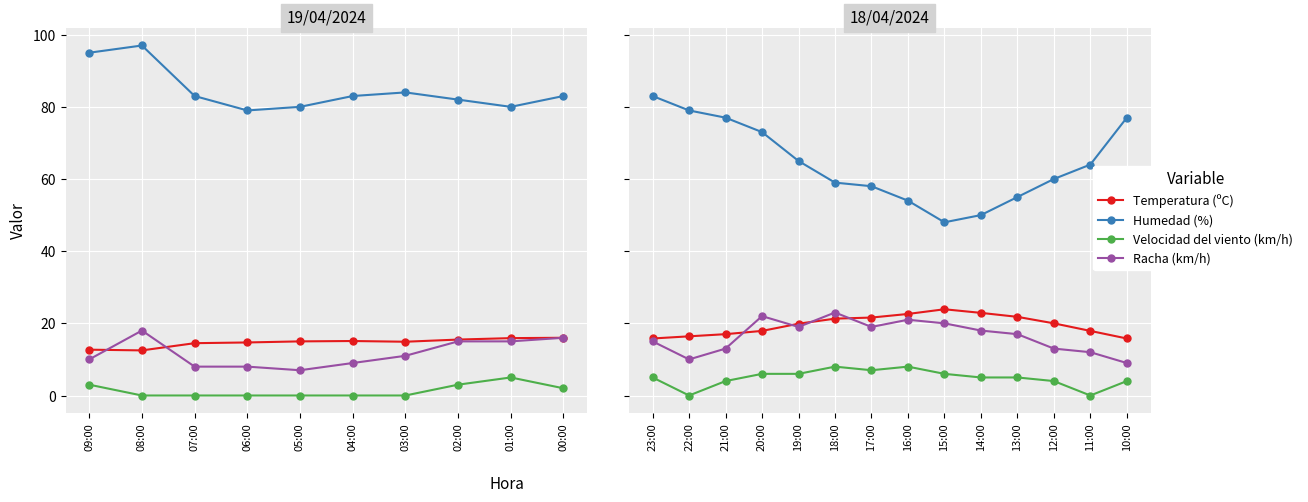

What are all the series names shown in the legend?

Temperatura (ºC), Humedad (%), Velocidad del viento (km/h), Racha (km/h)